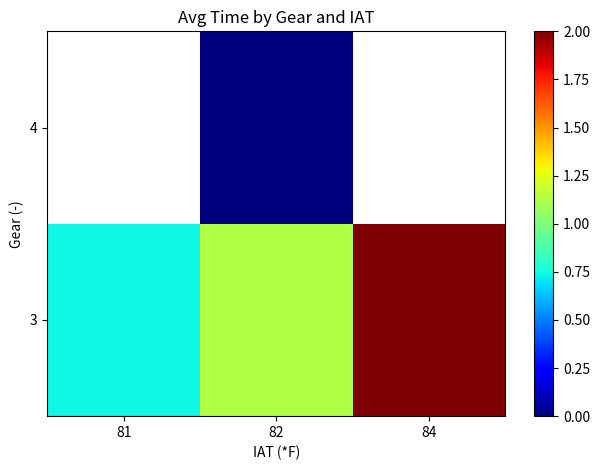

What is the sum of all 3 values?

3.9